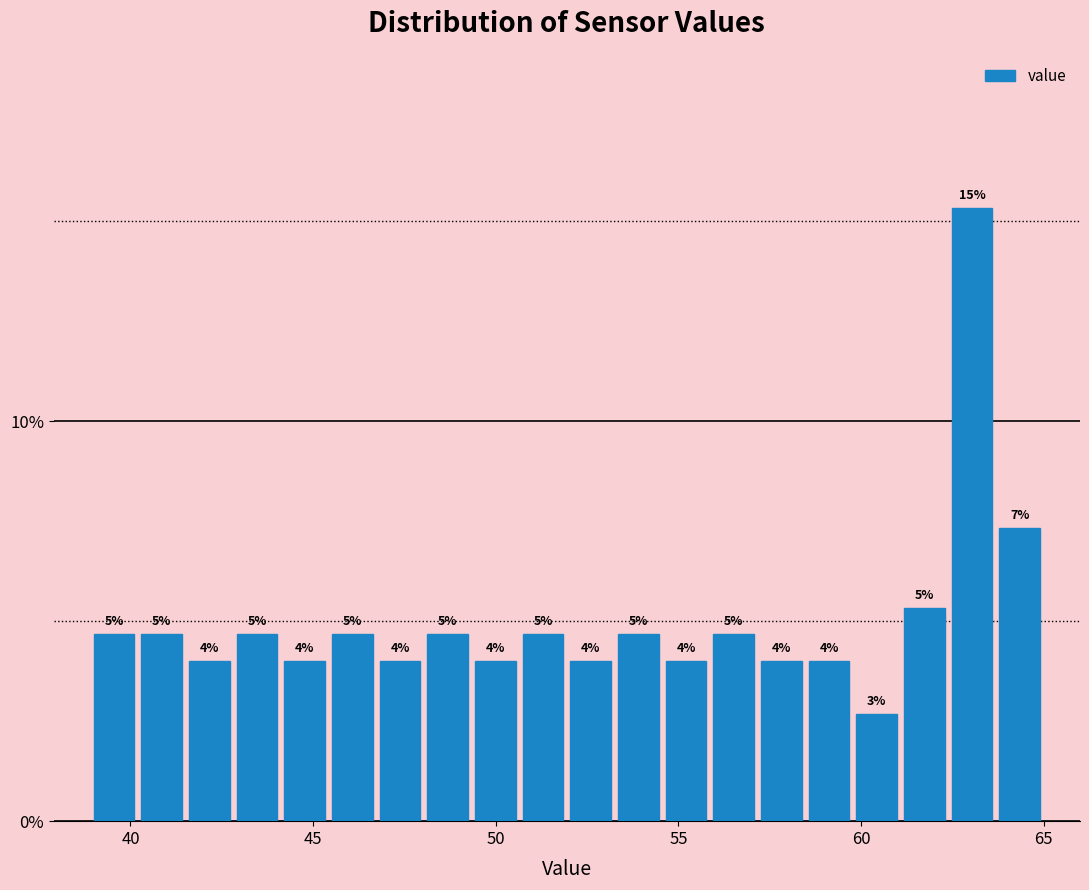

Read against the x-axis, roughly where is the centre of the tallest bar?

63.0